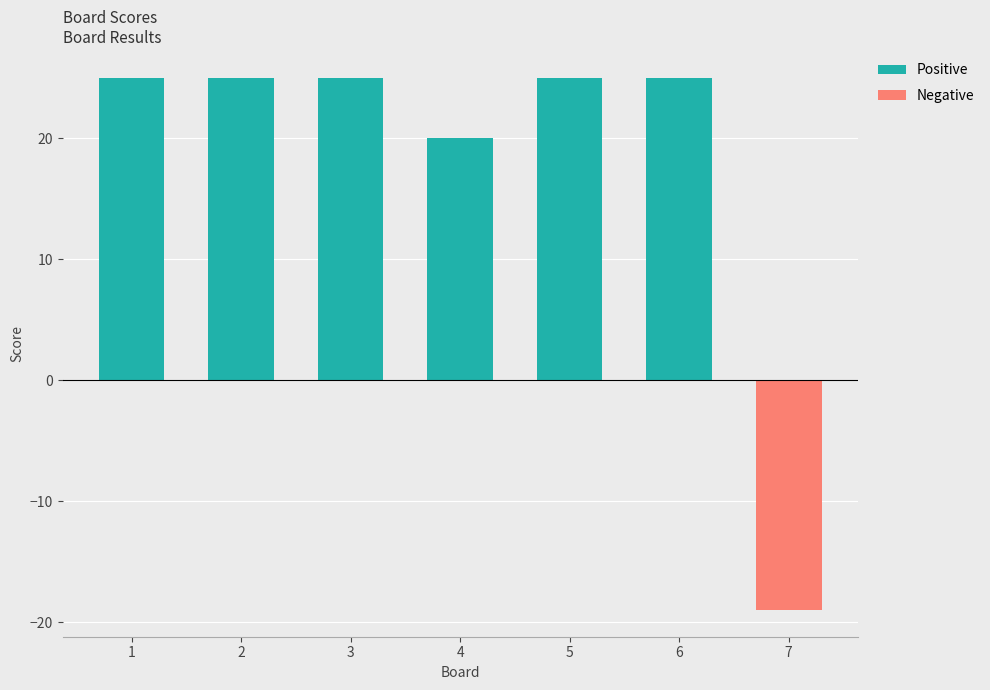

What is the sum of the Positive values at 7 and 6?

25